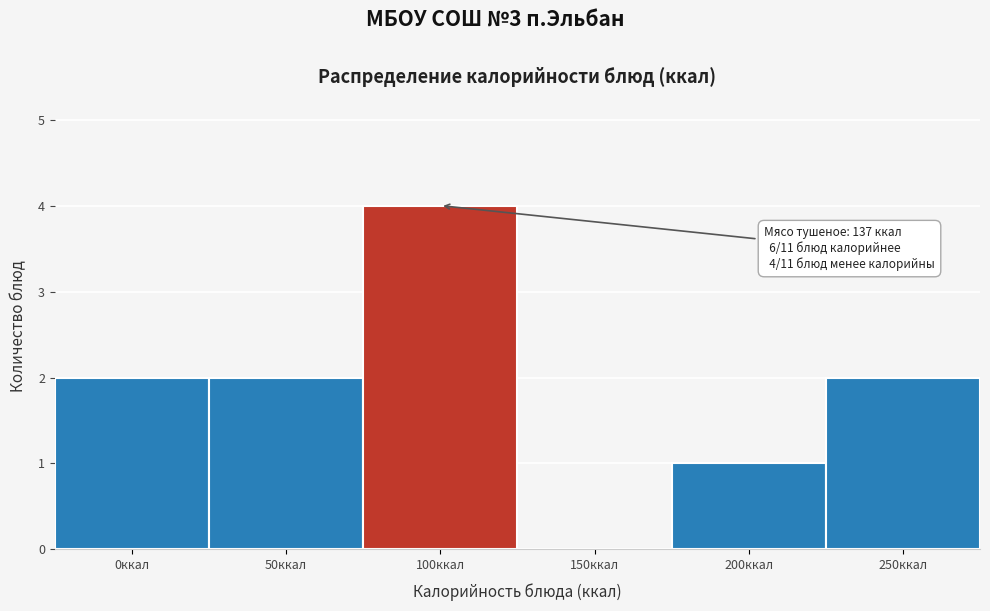

Reading left to right, transcribe all the data shown in this chart.

0ккал=2	50ккал=2	100ккал=4	150ккал=0	200ккал=1	250ккал=2